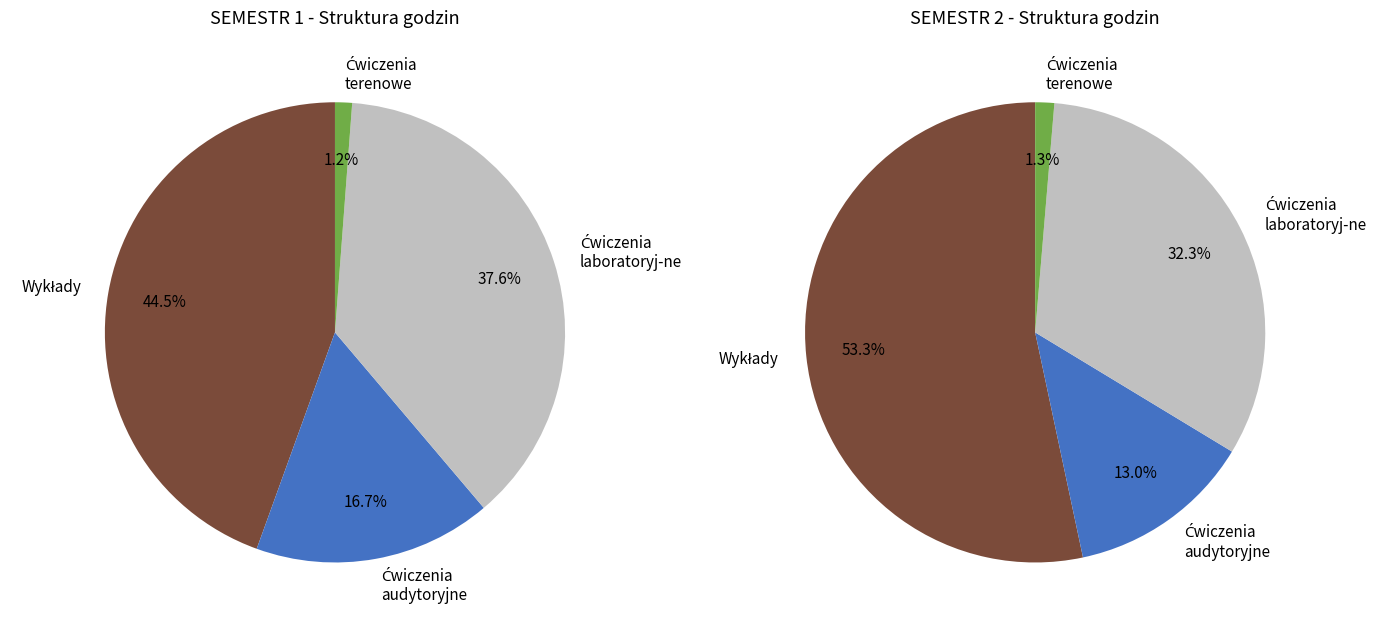

Is there a majority slice in this chart?

No